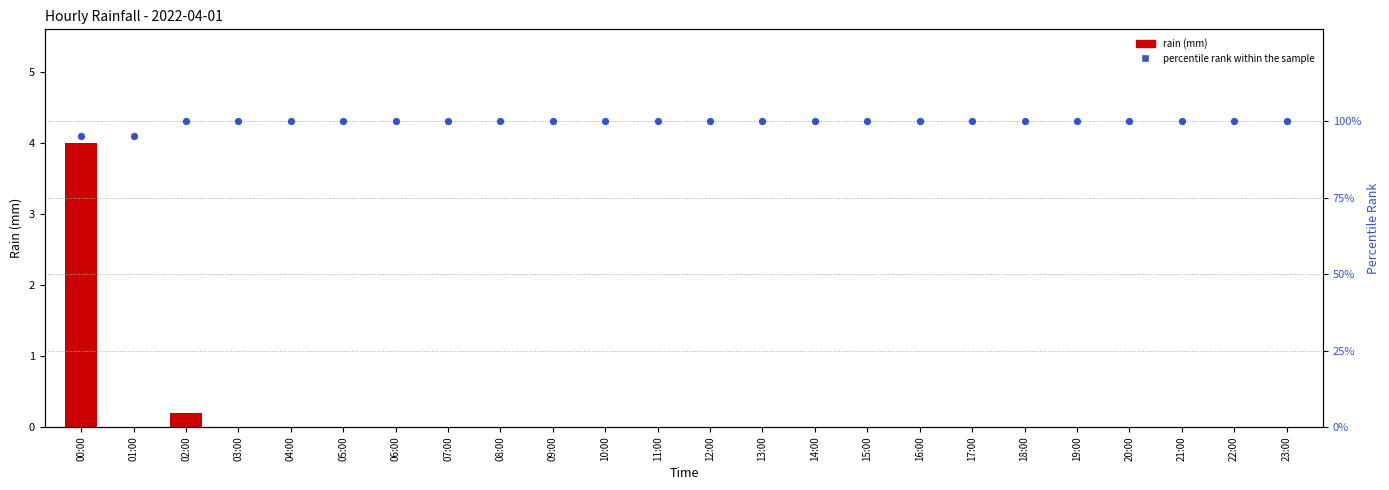

Which series has the largest Y range (max minus min)?

percentile rank within the sample